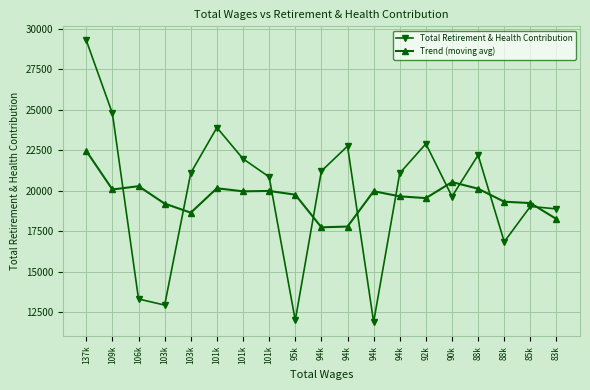

Reading left to right, transcribe all the data shown in this chart.

Total Retirement & Health Contribution: 29284.0	24770.0	13301.0	12925.0	21092.0	23896.0	21966.0	20847.0	11978.0	21206.0	22750.0	11878.0	21078.0	22893.0	19636.0	22198.0	16836.0	19022.0	18870.0
Trend (moving avg): 22451.7	20070.0	20274.4	19196.8	18636.0	20145.2	19955.8	19978.6	19749.4	17731.8	17778.0	19961.0	19647.0	19536.6	20528.2	20117.0	19312.4	19231.5	18242.7